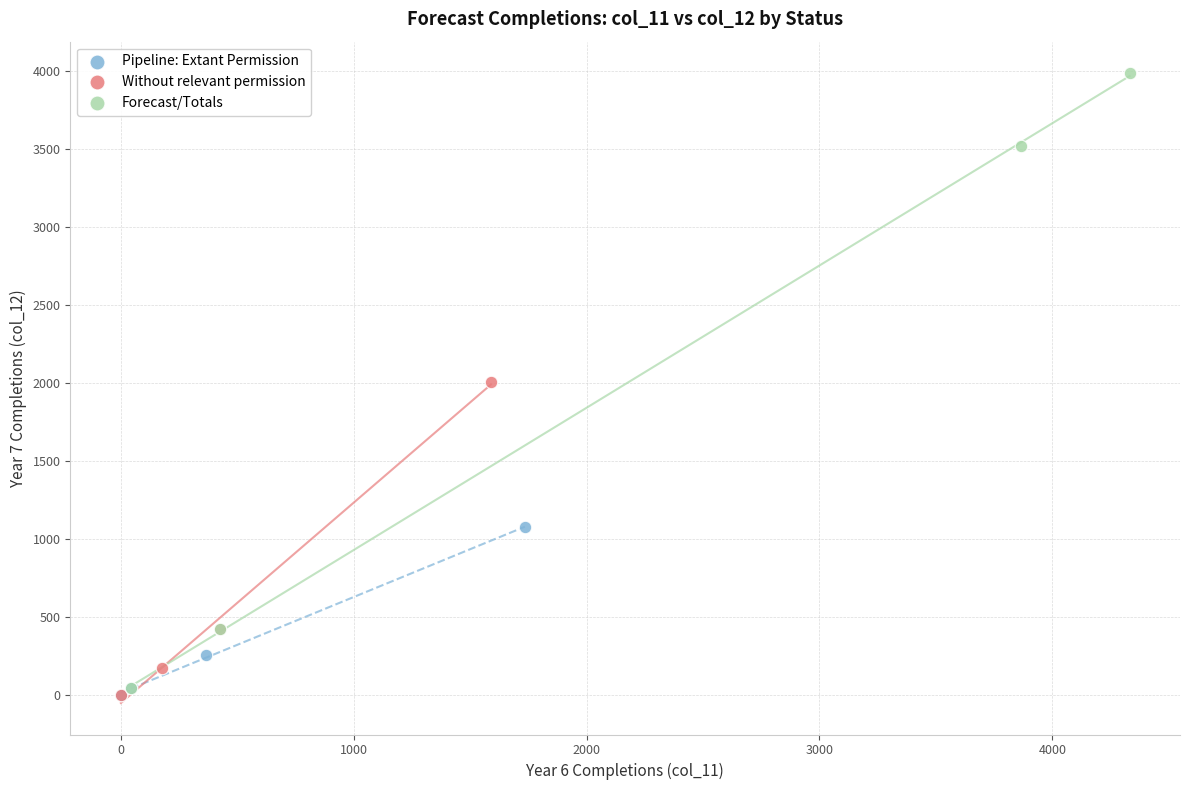

Which series contains the highest Y value?

Forecast/Totals